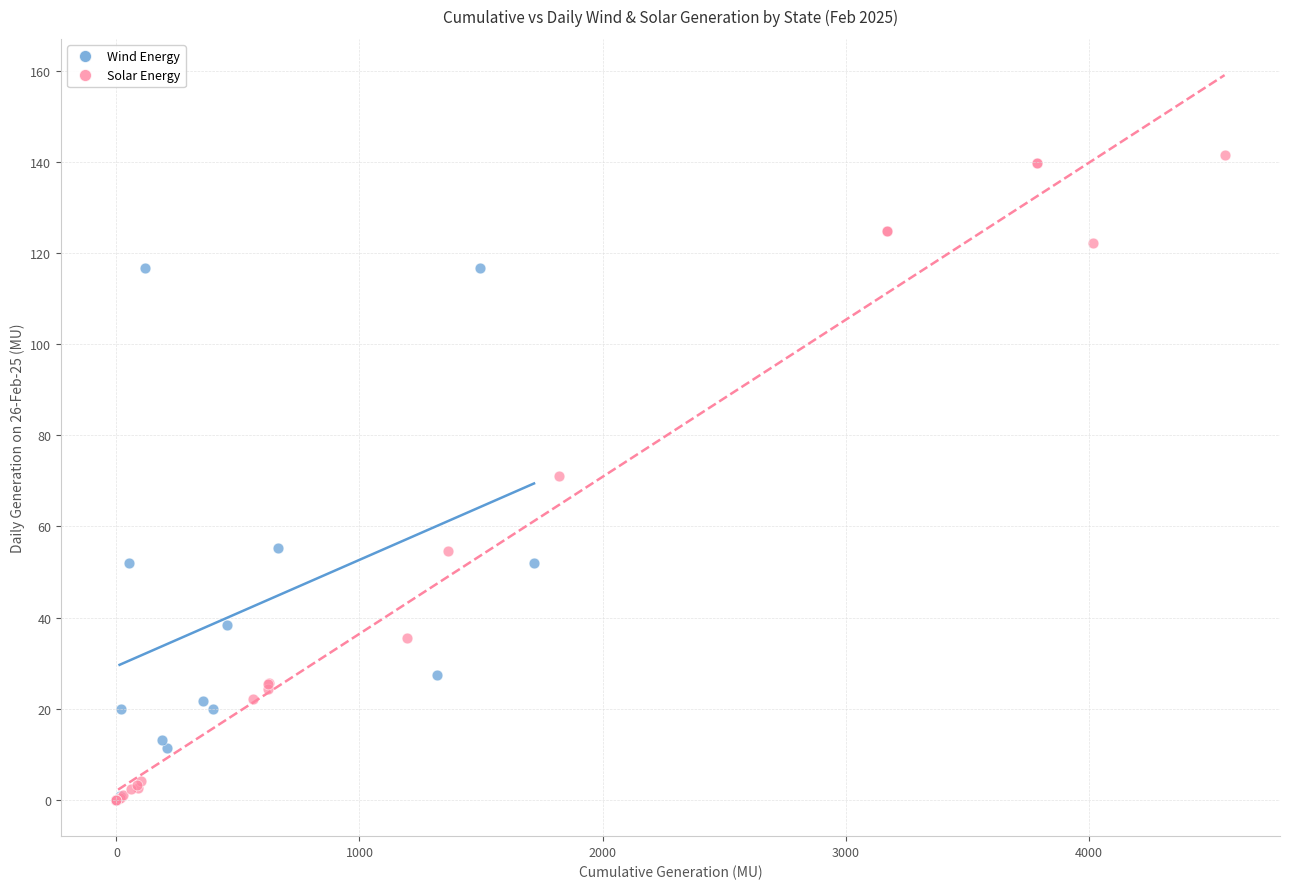

Which series contains the highest Y value?

Solar Energy